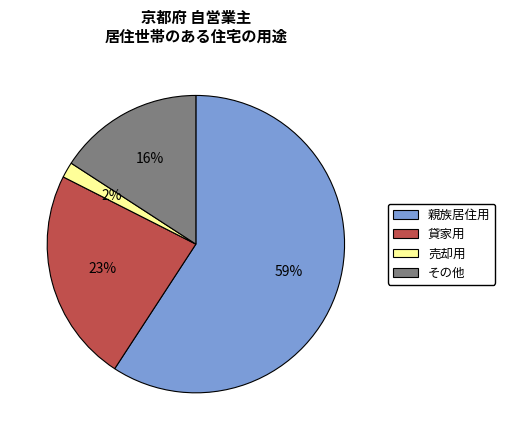

To the nearest percent, what portion does 売却用 represent?

2%